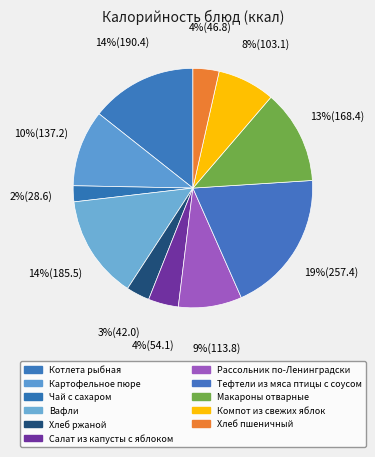

True or false: Хлеб ржаной accounts for 1% of the total.

False